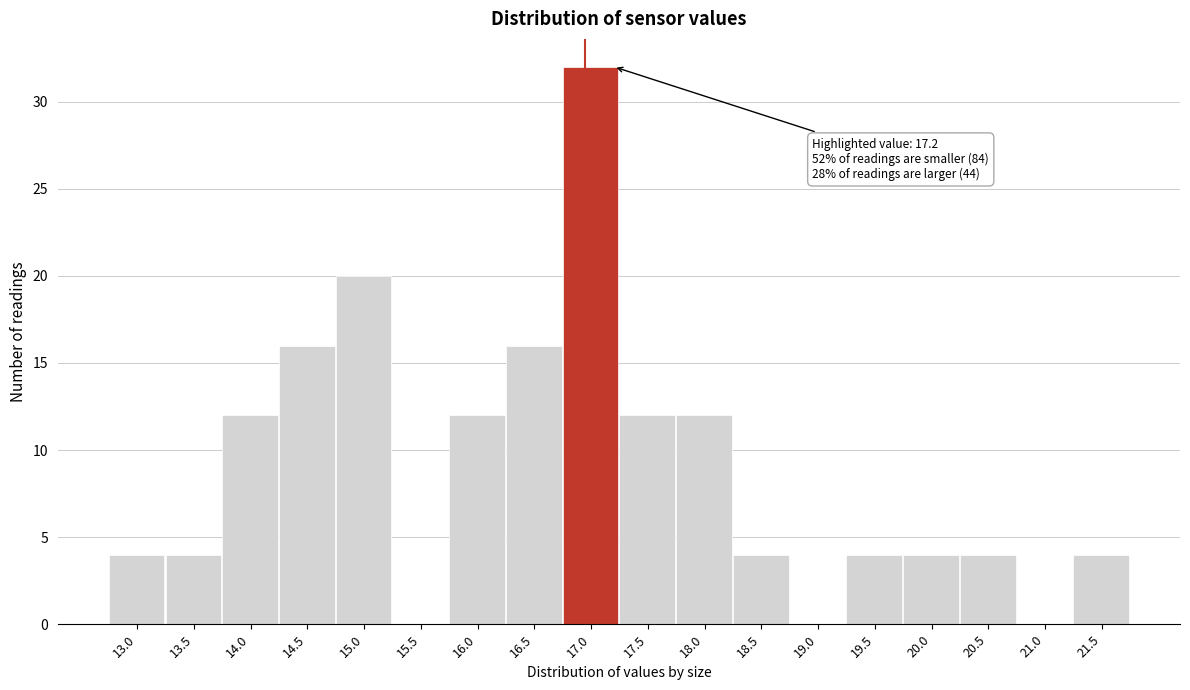

Reading right to left, extract all data points from this chart.

21.5=4	21.0=0	20.5=4	20.0=4	19.5=4	19.0=0	18.5=4	18.0=12	17.5=12	17.0=32	16.5=16	16.0=12	15.5=0	15.0=20	14.5=16	14.0=12	13.5=4	13.0=4